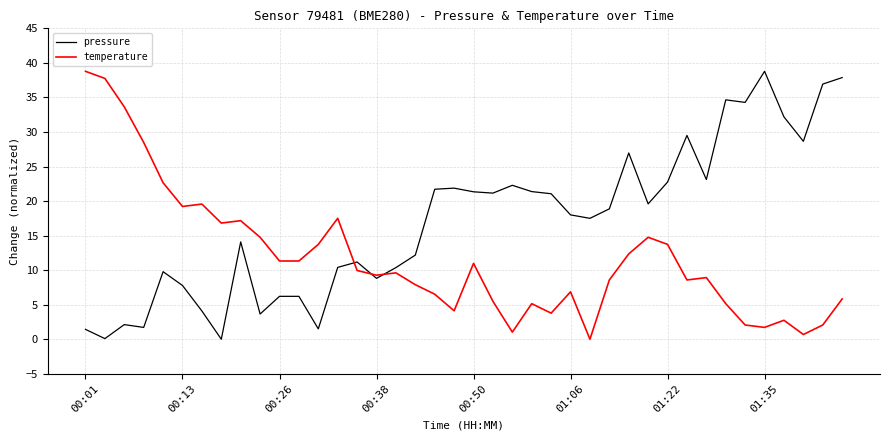

What is the maximum value shown in the chart?

38.8